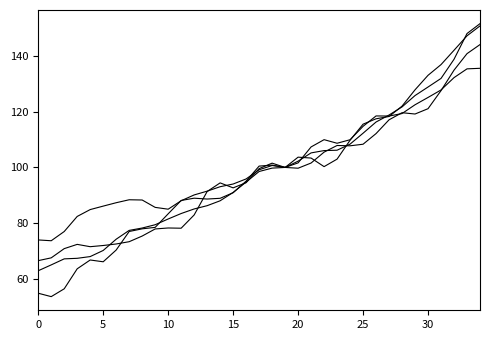

Is this an area chart (filled region under the line)?

No